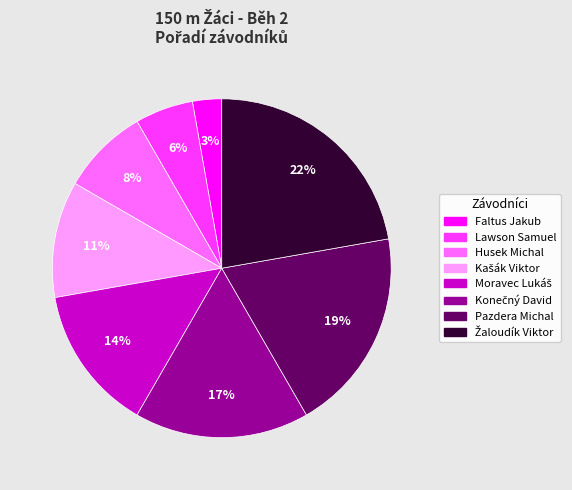

Is the sum of Lawson Samuel and Faltus Jakub greater than half?

No